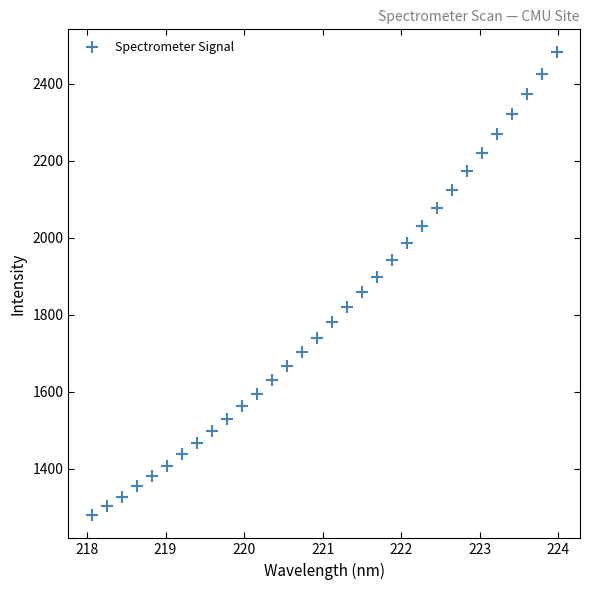

What is the range of X values (max minus min)?

5.9